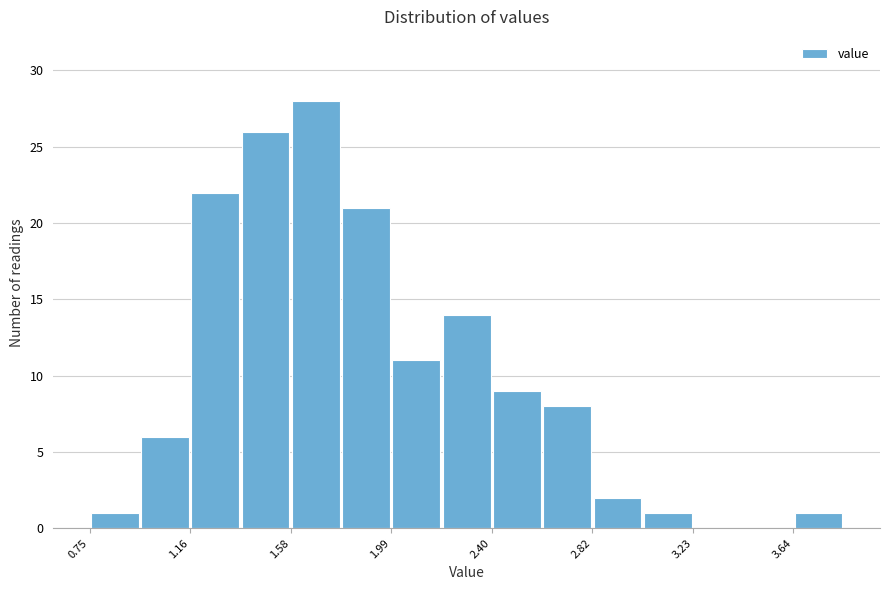

What is the height of the bar covering 2.60 to 2.80 on the x-axis? Neither the bar edges nor the heights are printed on the chart, so give them approximately, as read against the axes.

8